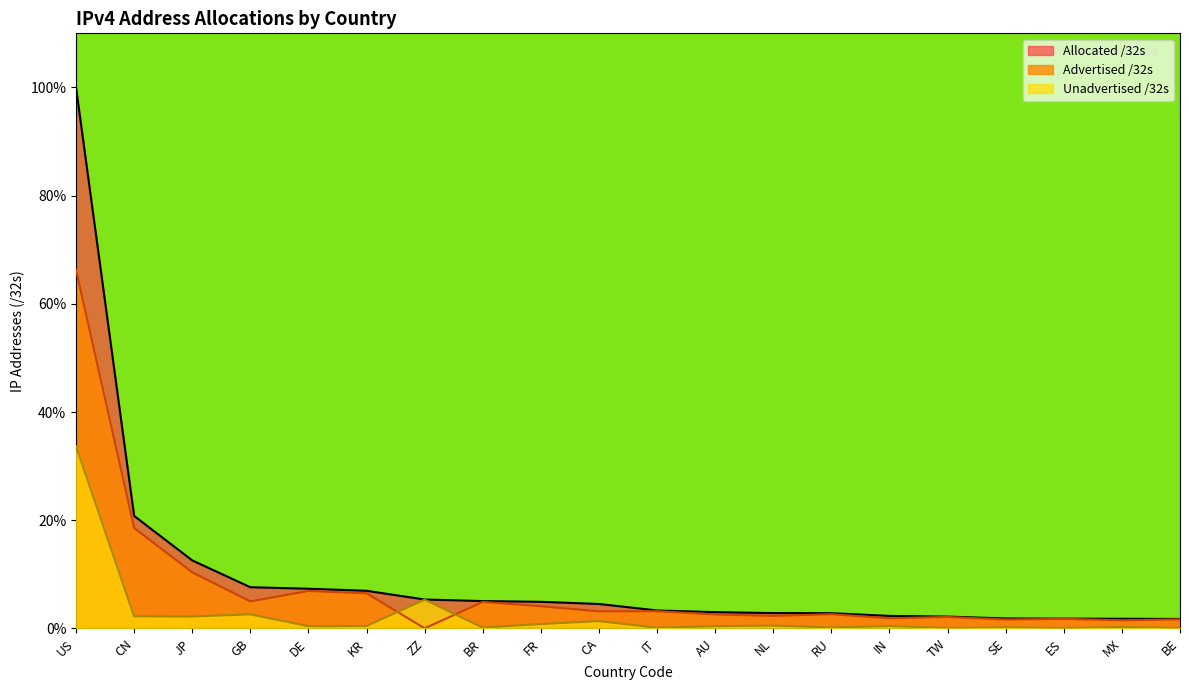

True or false: Unadvertised /32s has a value of 0.4 at MX.

False